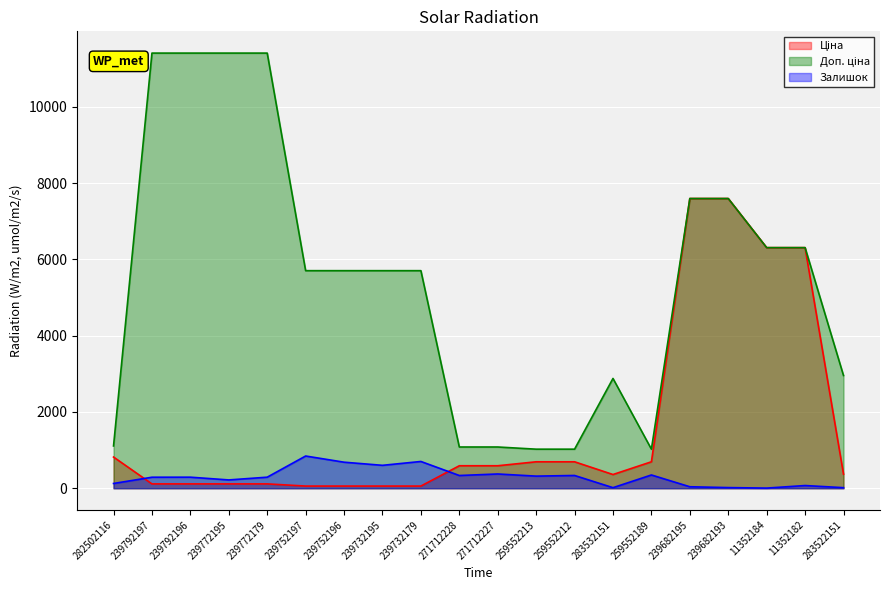

Is the value of Залишок at 239772179 greater than the value of Ціна at 271712227?

No